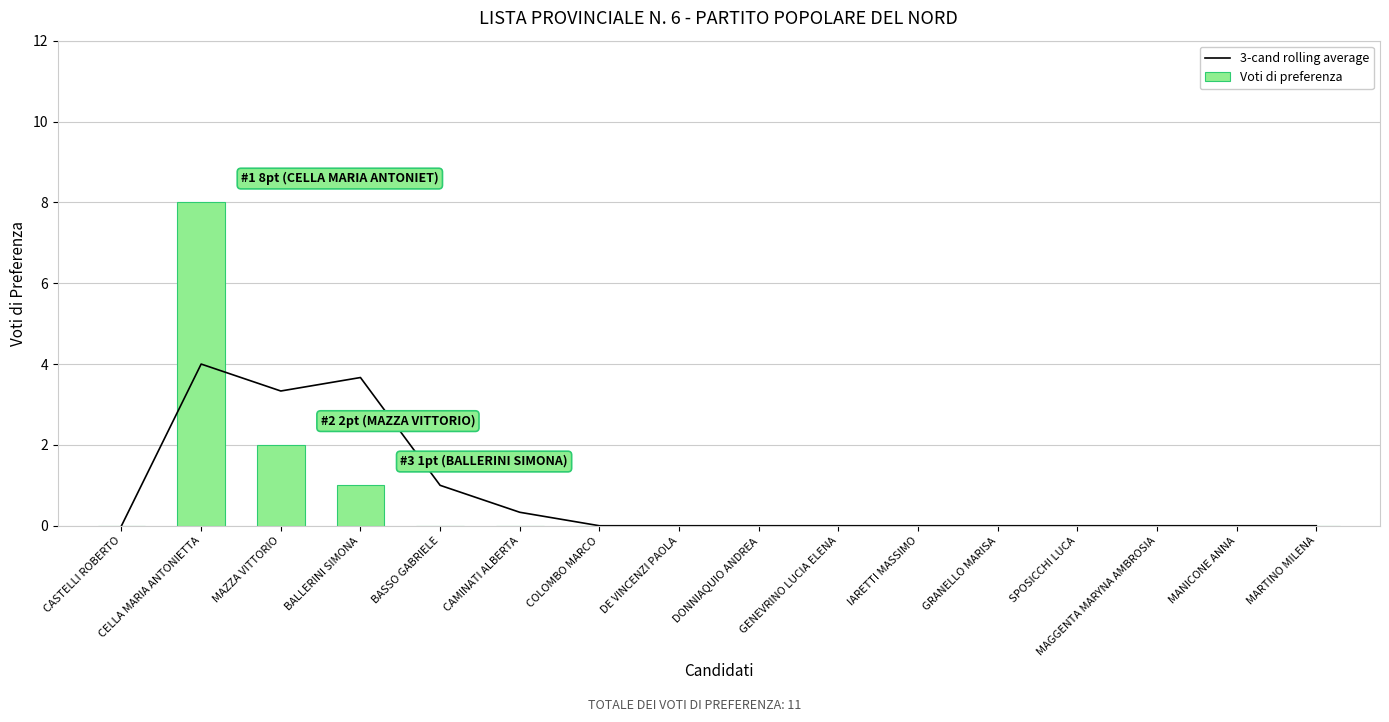

Is the value of 3-cand rolling average at BASSO GABRIELE greater than the value of Voti di preferenza at BASSO GABRIELE?

Yes